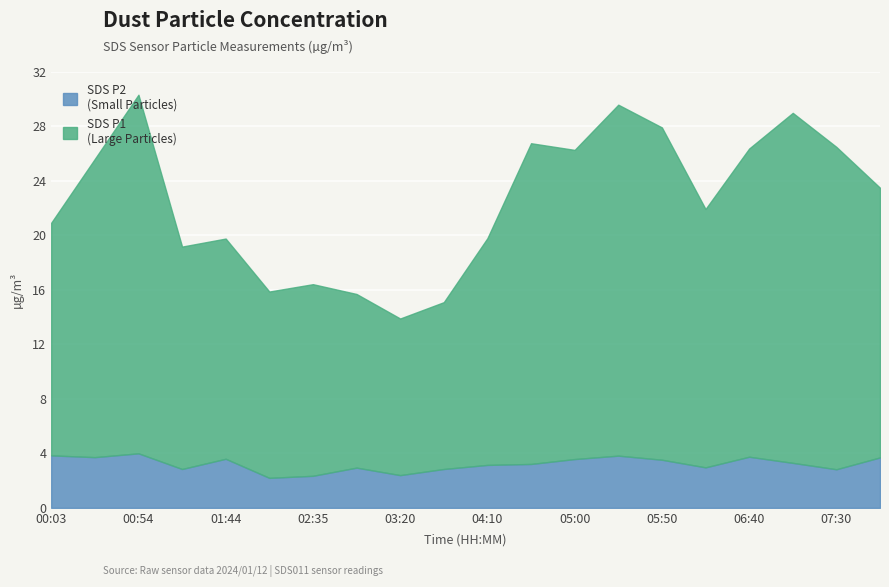

True or false: SDS_P2 and SDS_P1 intersect in this chart.

False